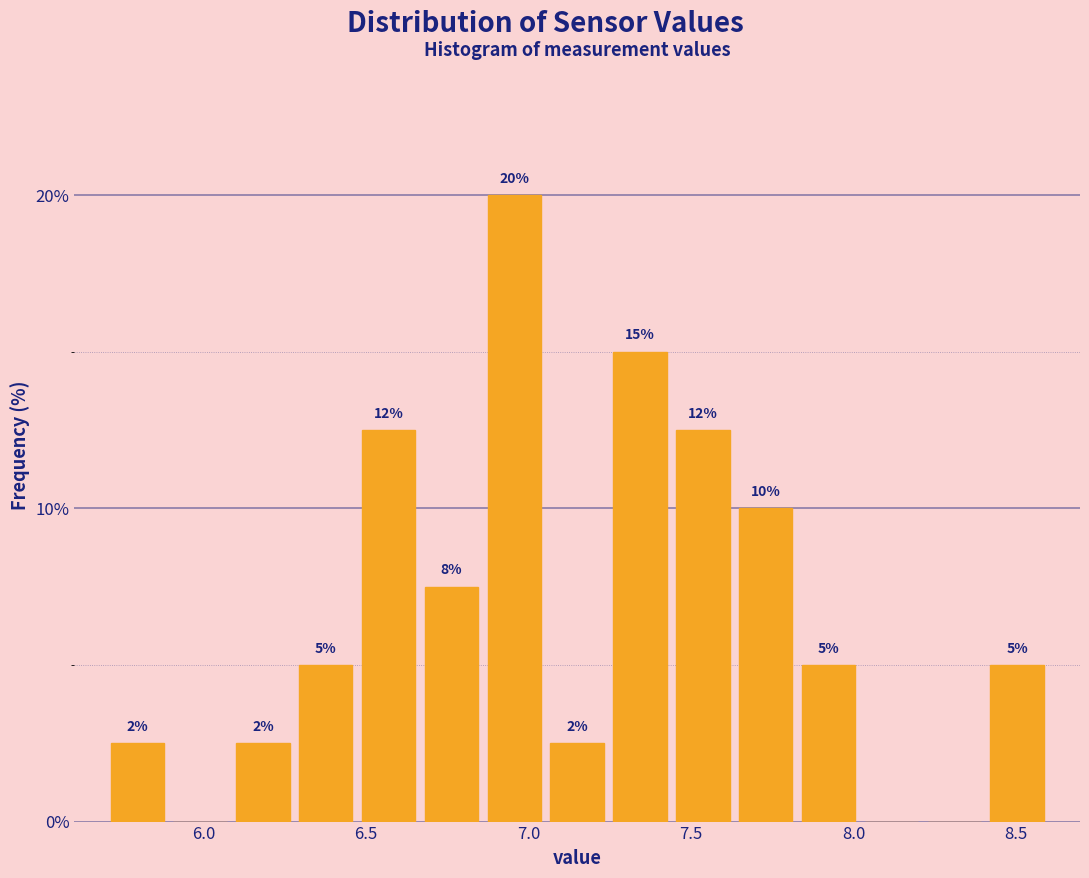

Around what value on the x-axis is the tallest bar? Give the approximate position of its centre, as read against the axis.

6.95